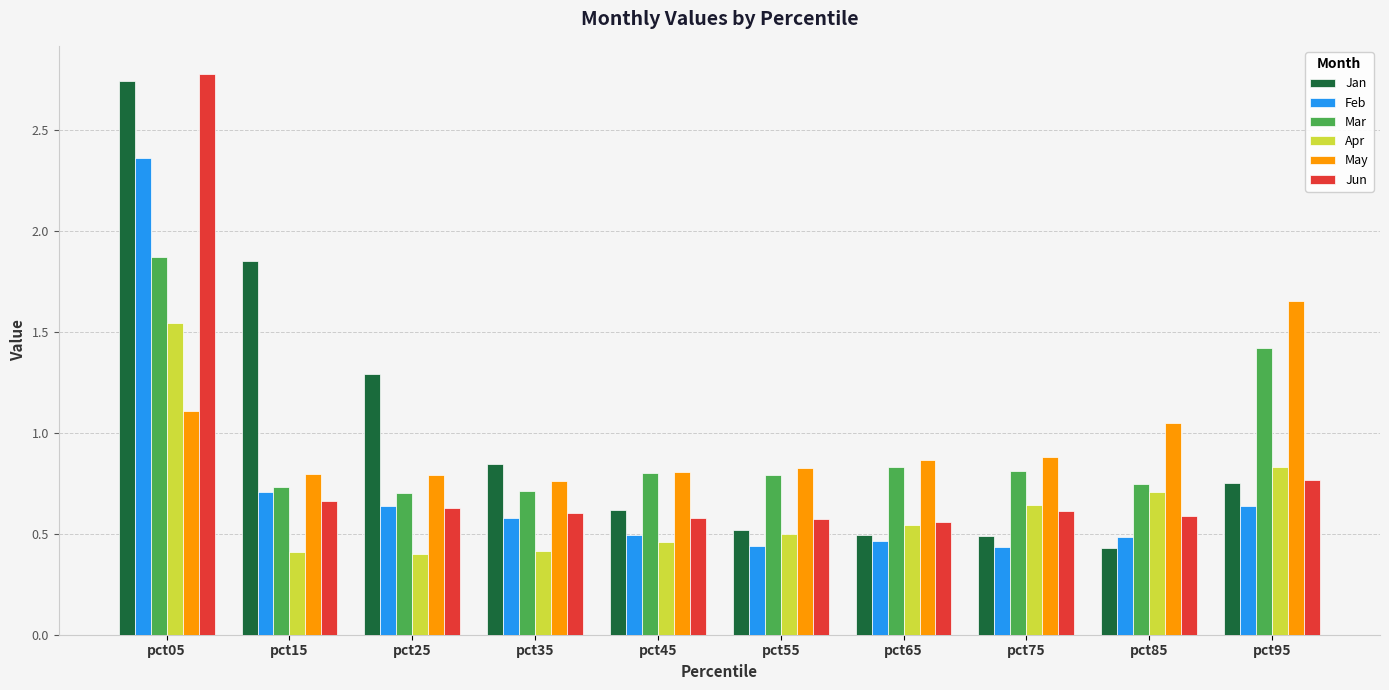

At which label does Jan reach its peak?

pct05